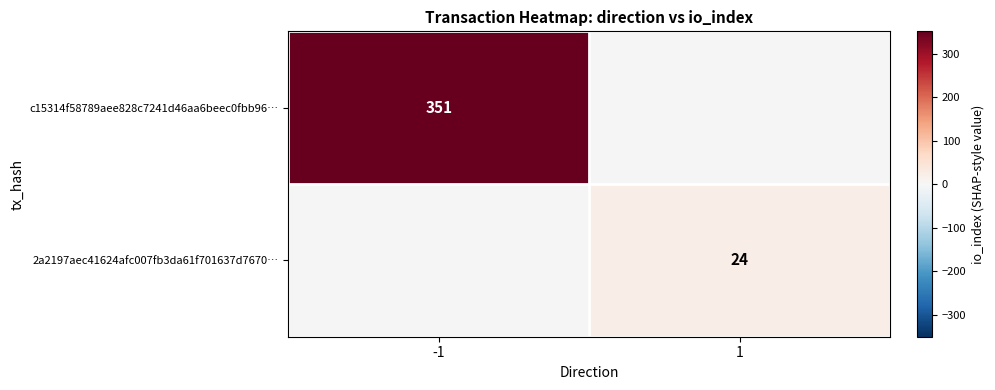

The value of c15314f58789aee828c7241d46aa6beec0fbb96… at -1 is 351. True or false?

True